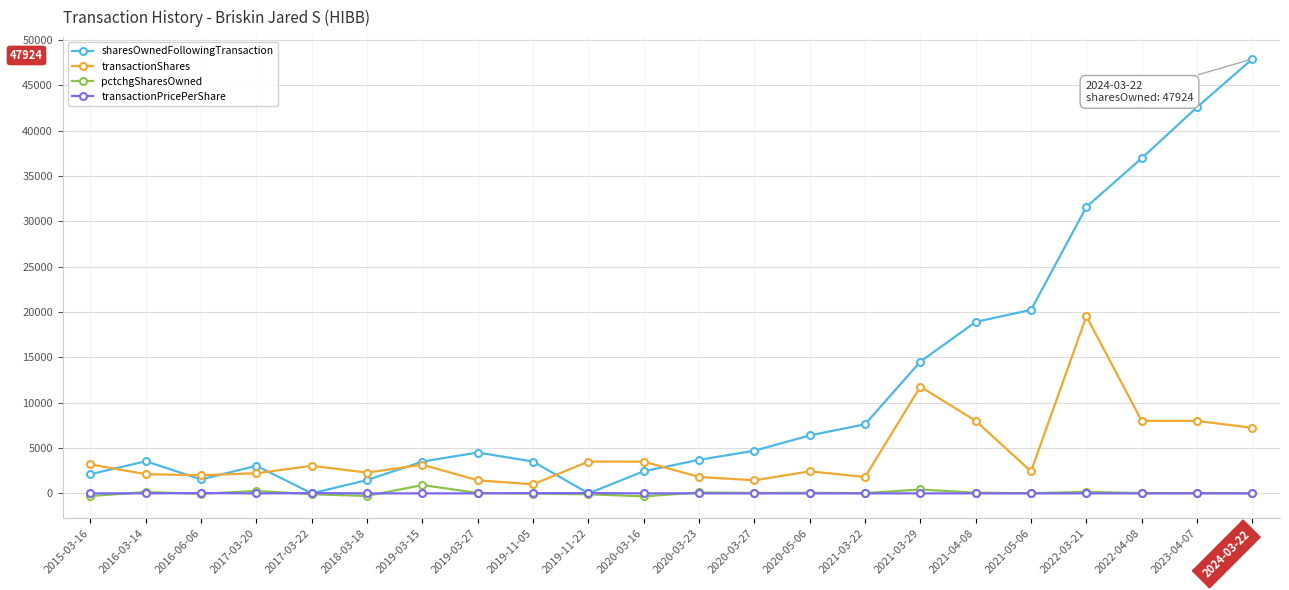

True or false: pctchgSharesOwned has more than 2 interior local peaks.

True